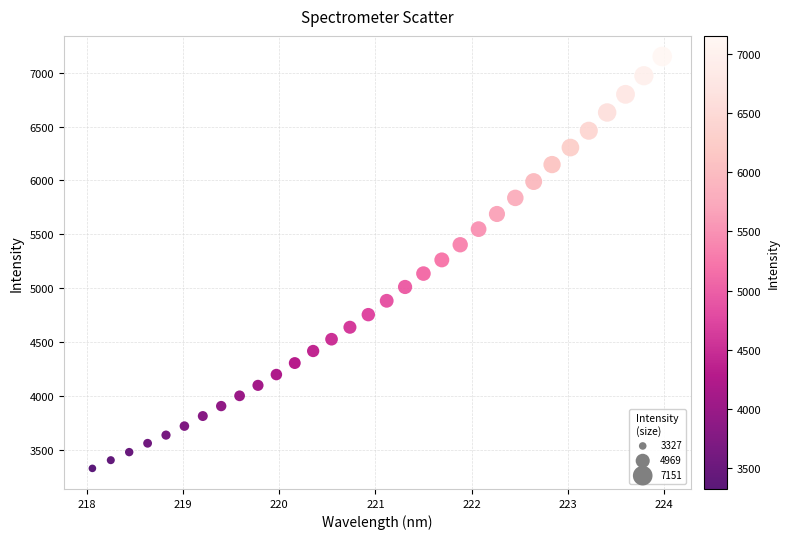

What is the range of Y values (max minus min)?

3824.0